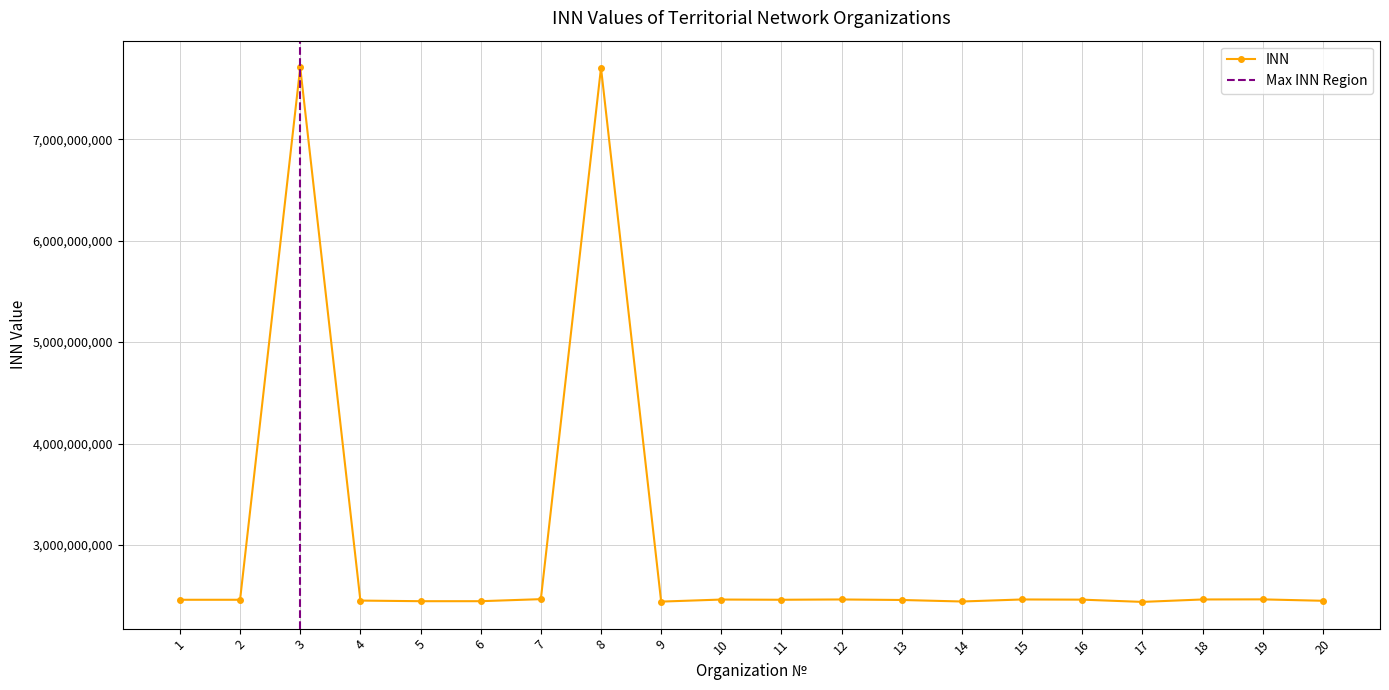

What is the value of the 4th point from the left?

2452000401